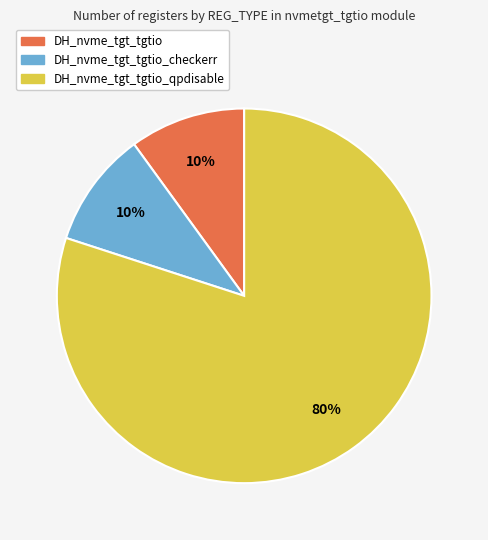

Is there a majority slice in this chart?

Yes